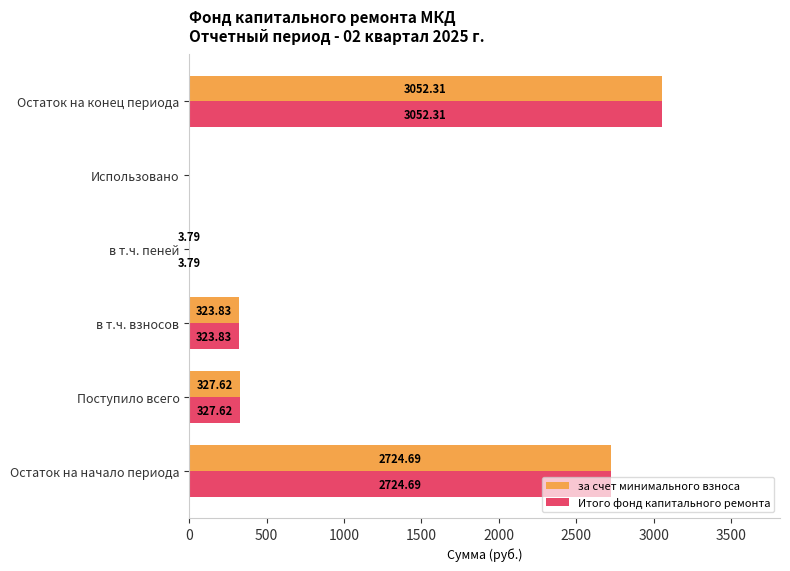

What is the maximum value for Итого фонд капитального ремонта?

3052.3